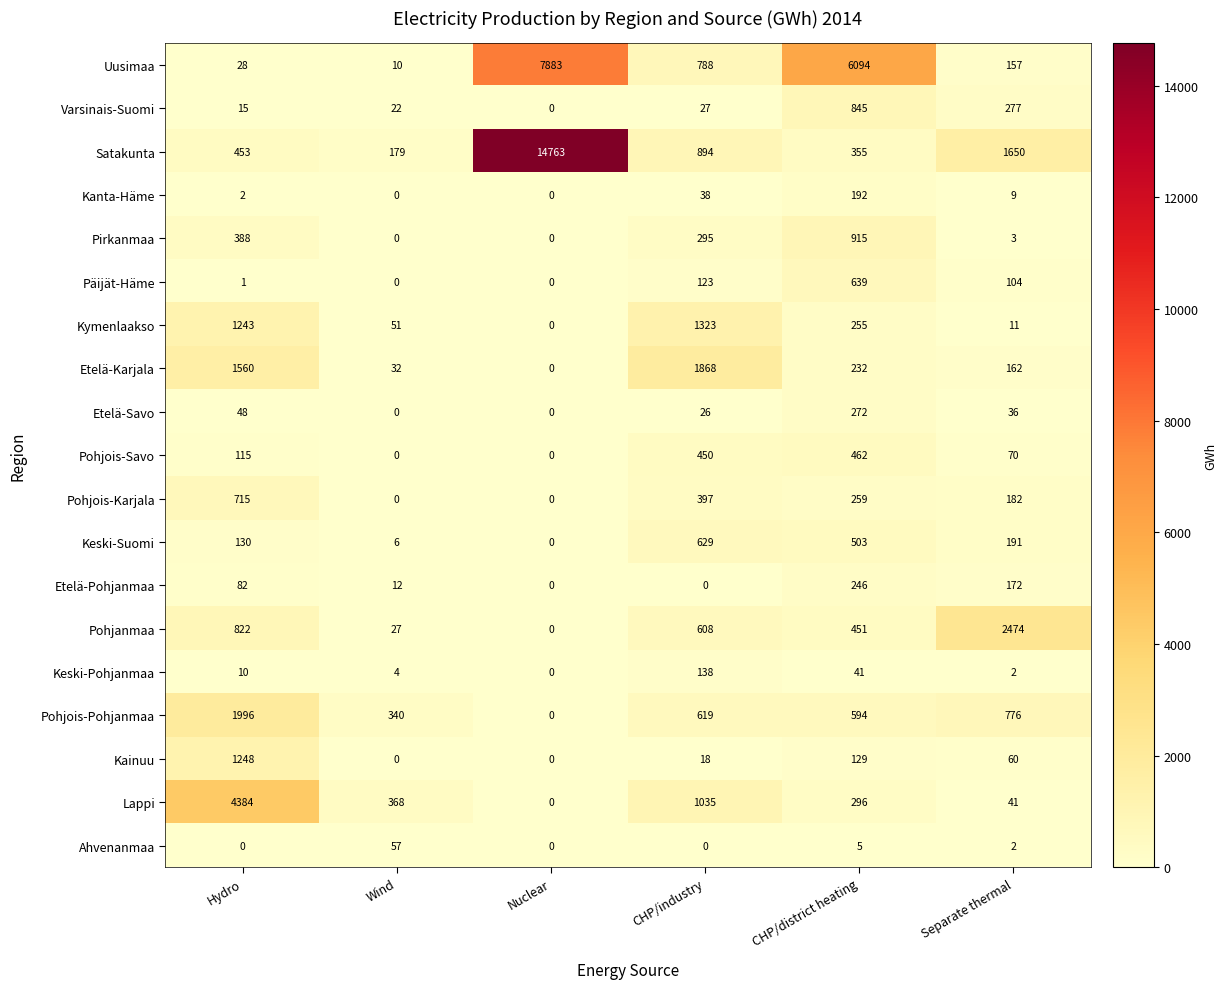

What is the maximum value for Etelä-Savo?

272